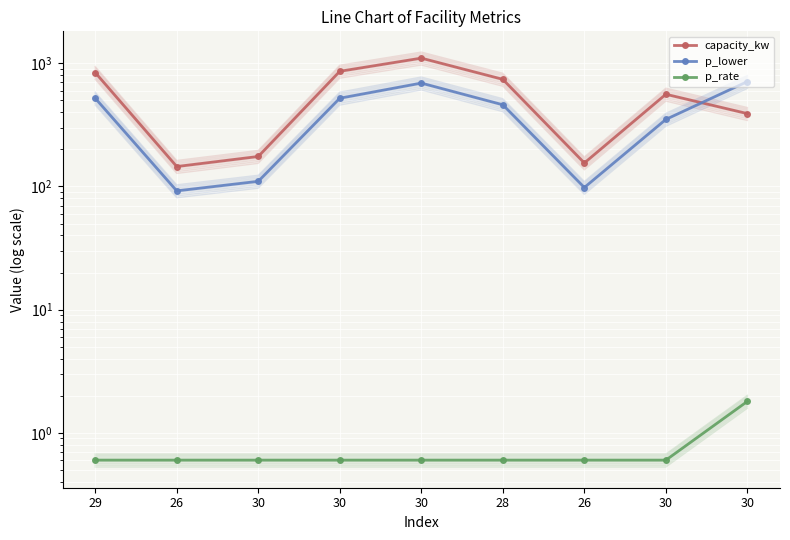

What is the value of the capacity_kw point at the 4th from the left?

175.0